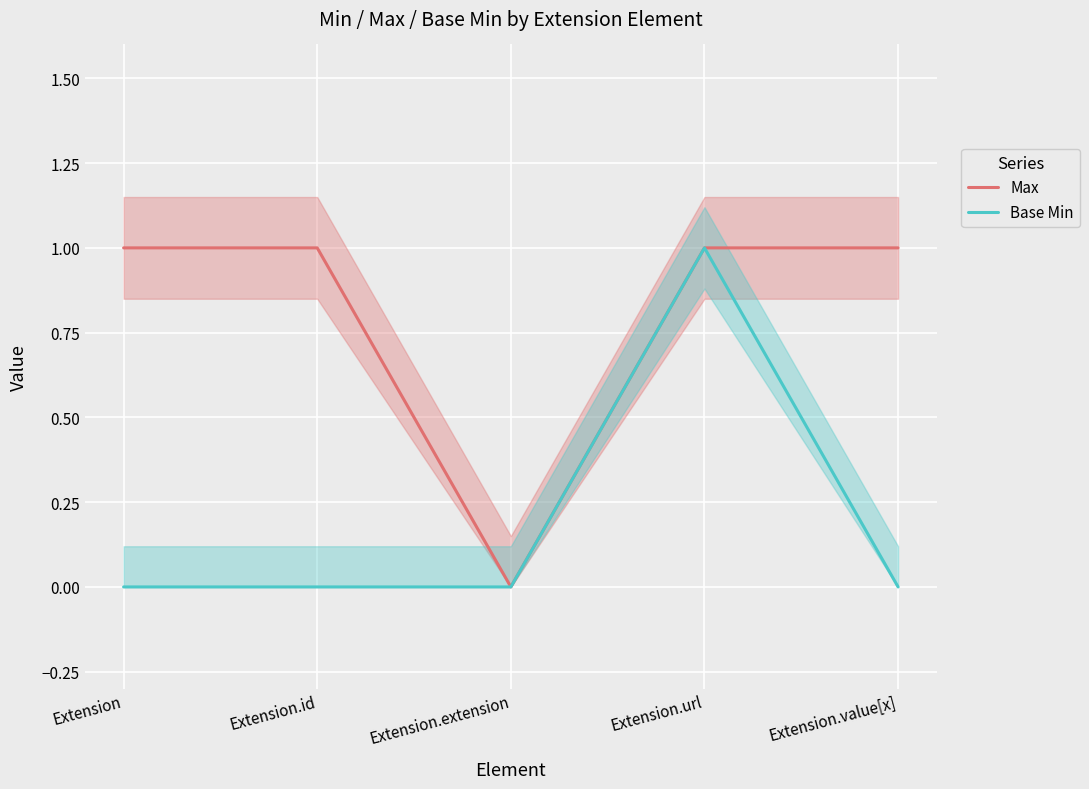

In Base Min, how many points are higher than both neighbors (excluding endpoints)?

1